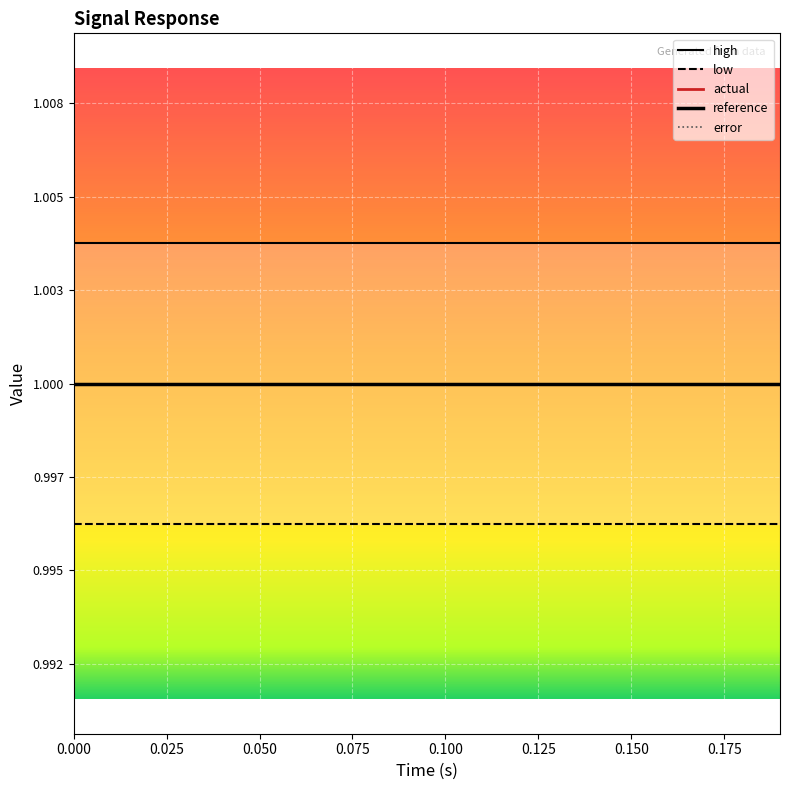

What is the total value across all series at 0.100?

4.0